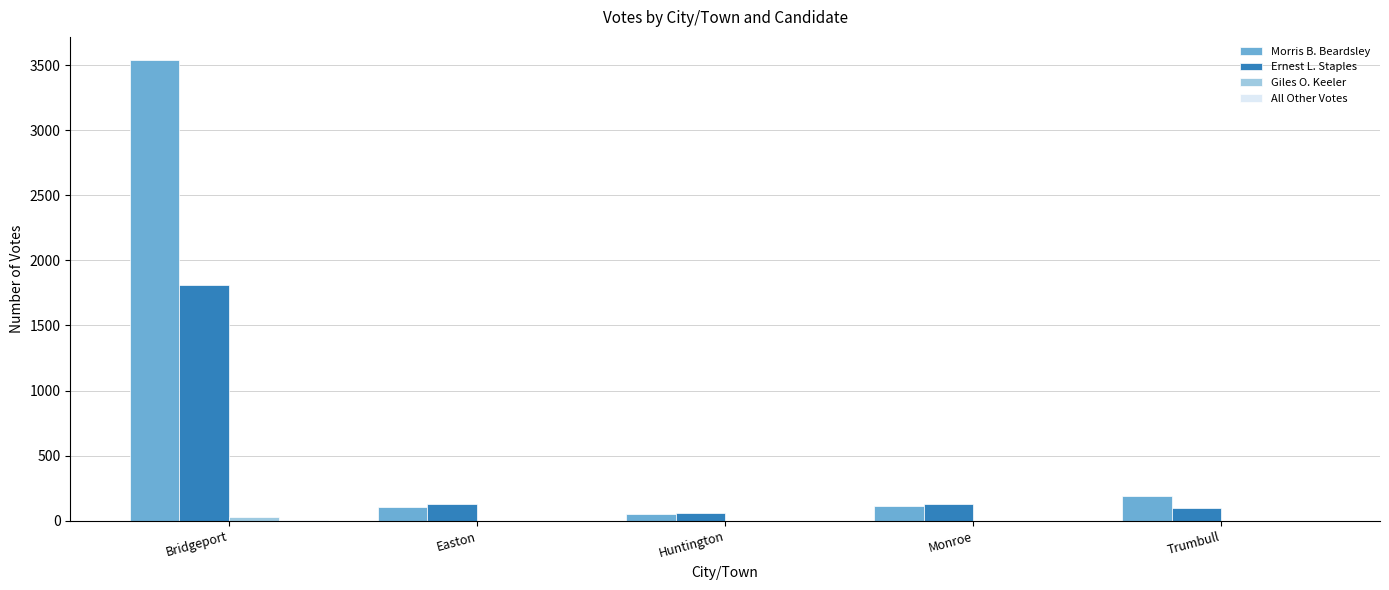

How many groups of bars are there?

5